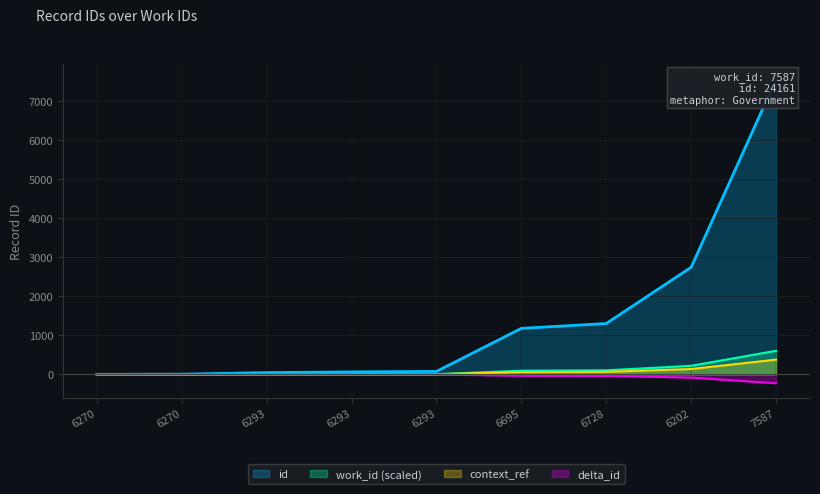

Which label corresponds to the largest value in the chart?

6270